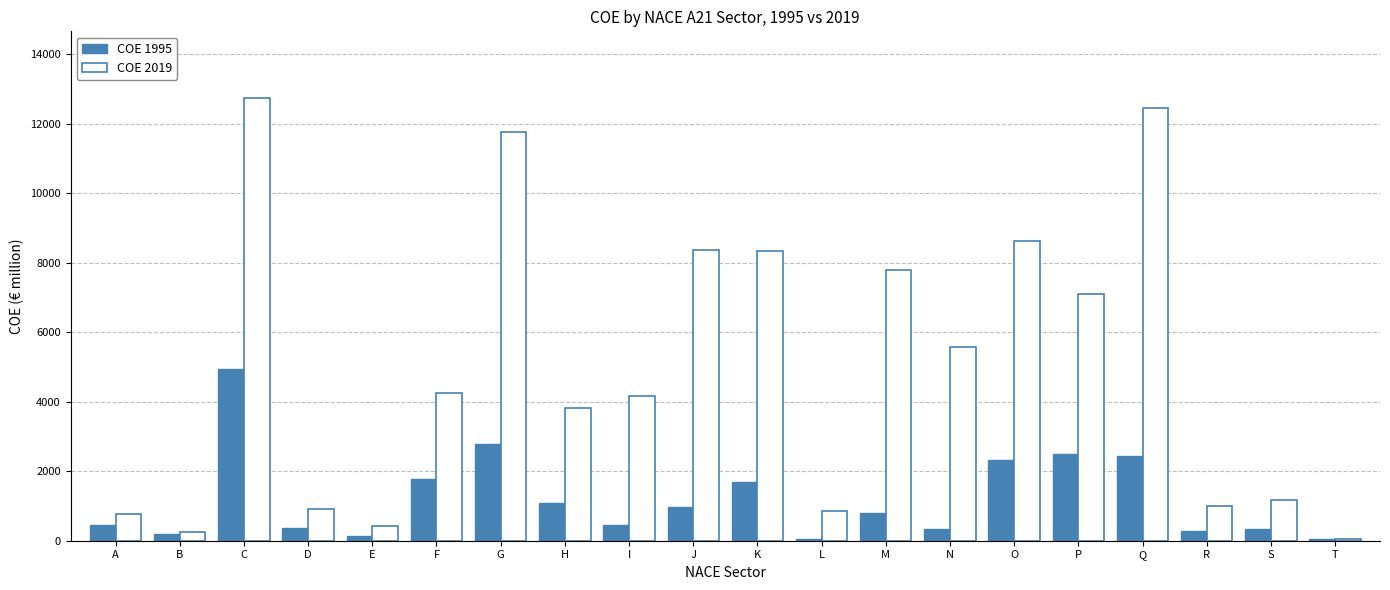

What value does the COE 2019 series have at P?

7086.9